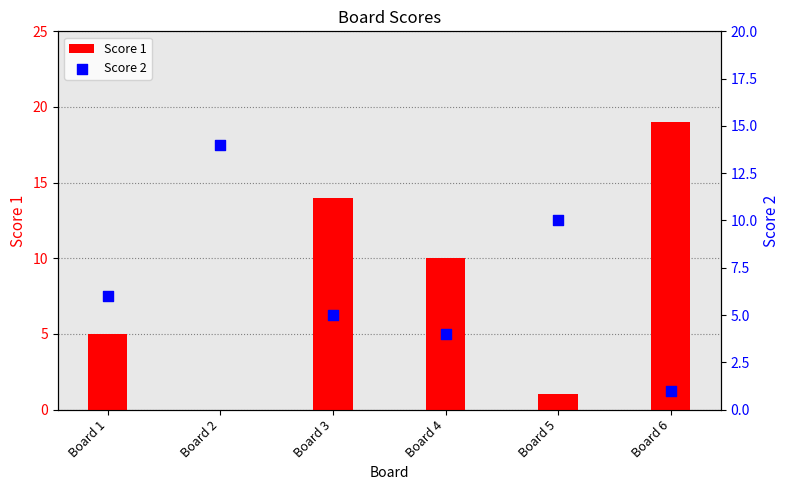

Is the value of Score 1 at Board 2 greater than the value of Score 2 at Board 1?

No